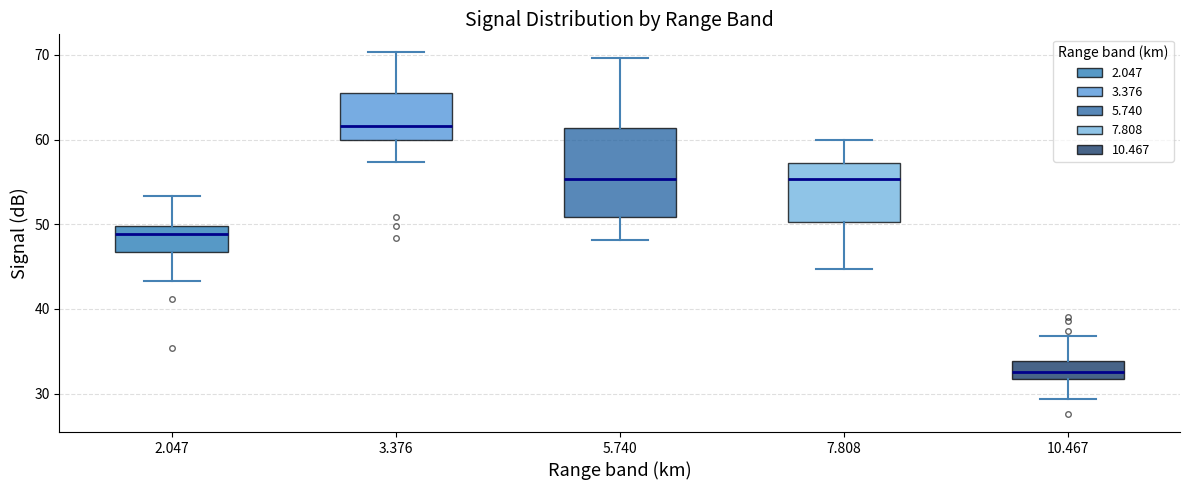

Where does the median line of the box at x = 7.808 sit on the y-axis? The values are not printed on the chart, so give them approximately, as read against the axis.

55